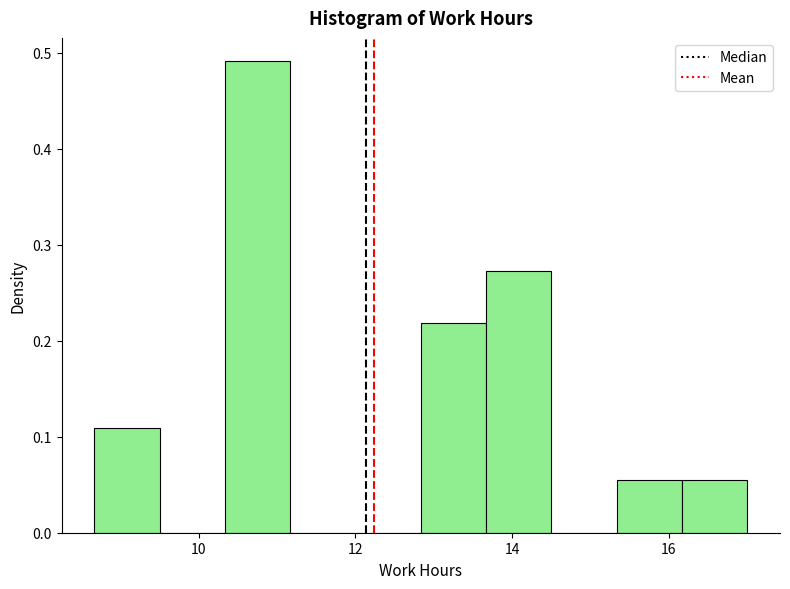

How tall is the bar that spans 15.4 to 16.2 on the x-axis? Neither the bar edges nor the heights are printed on the chart, so give them approximately, as read against the axes.

0.05